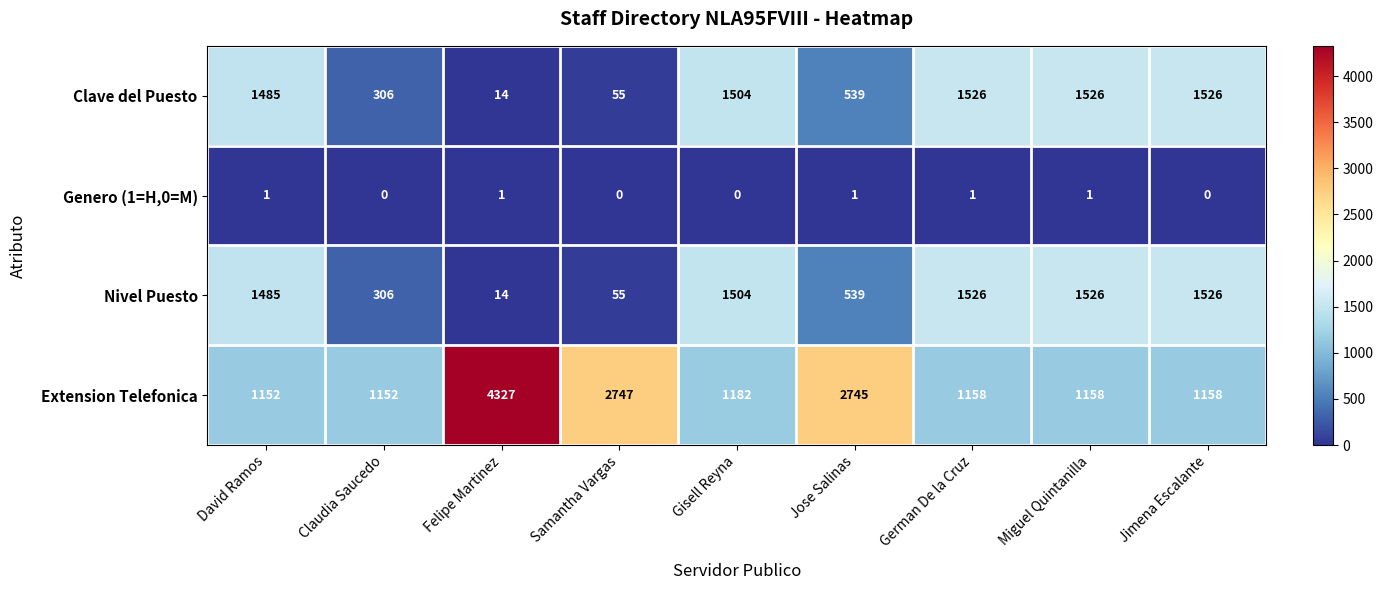

At how many categories does at least one series exceed 508?

9